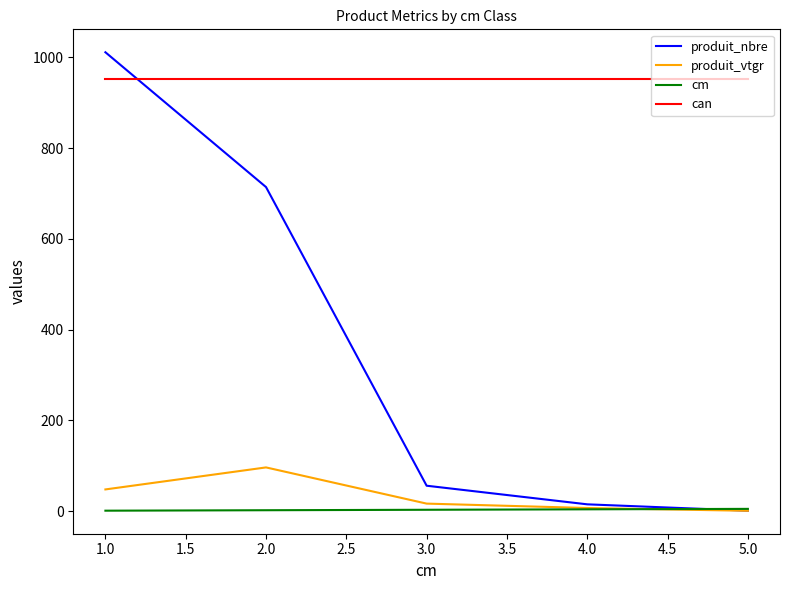

What is the maximum value for produit_vtgr?

96.3